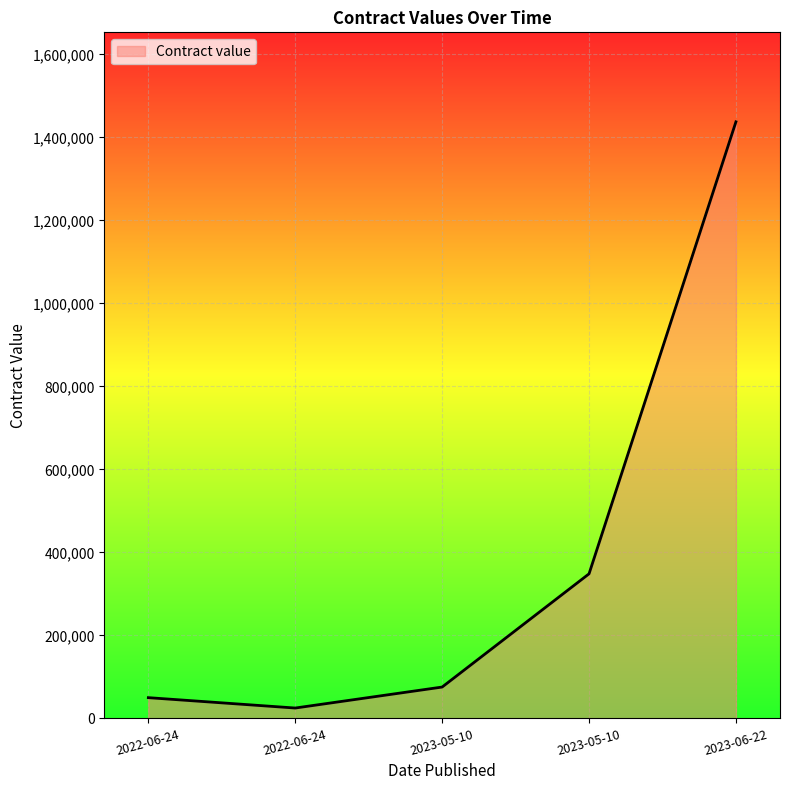

What is the sum of the values at 2022-06-24 and 2023-05-10?

398378